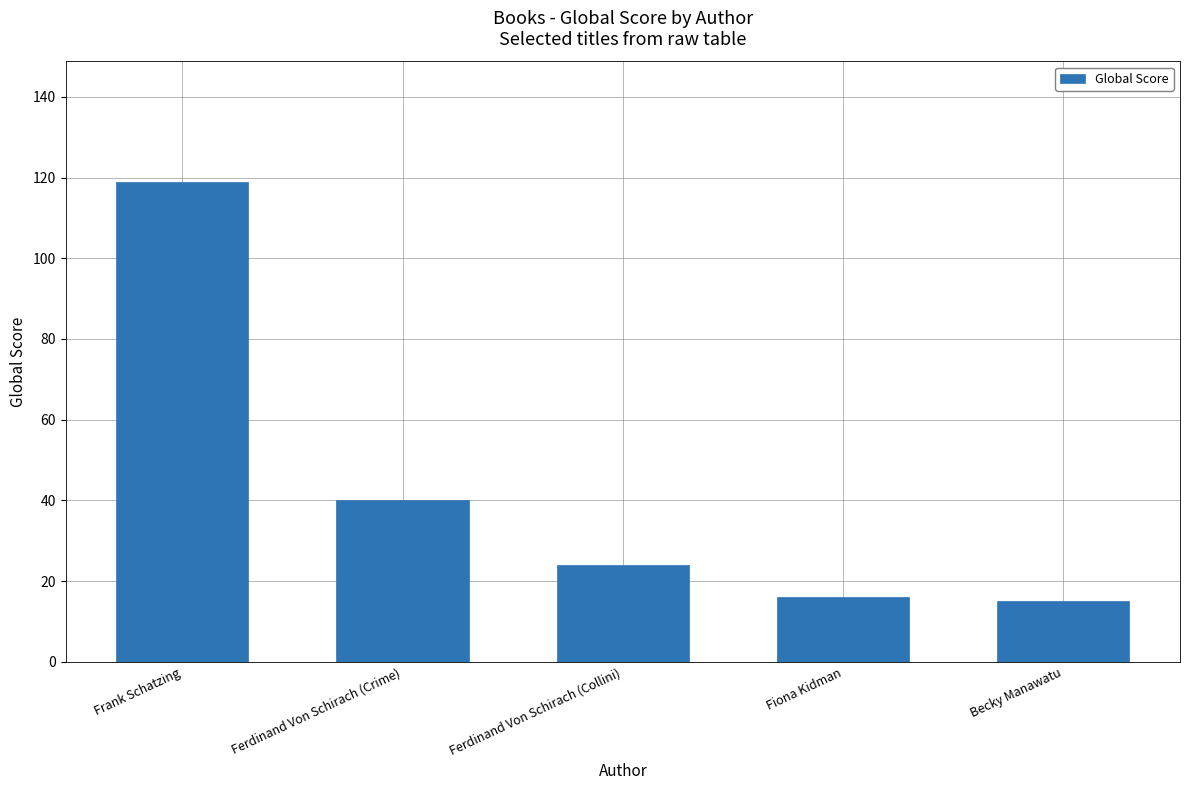

At which label is the value closest to 67?

Ferdinand Von Schirach (Crime)